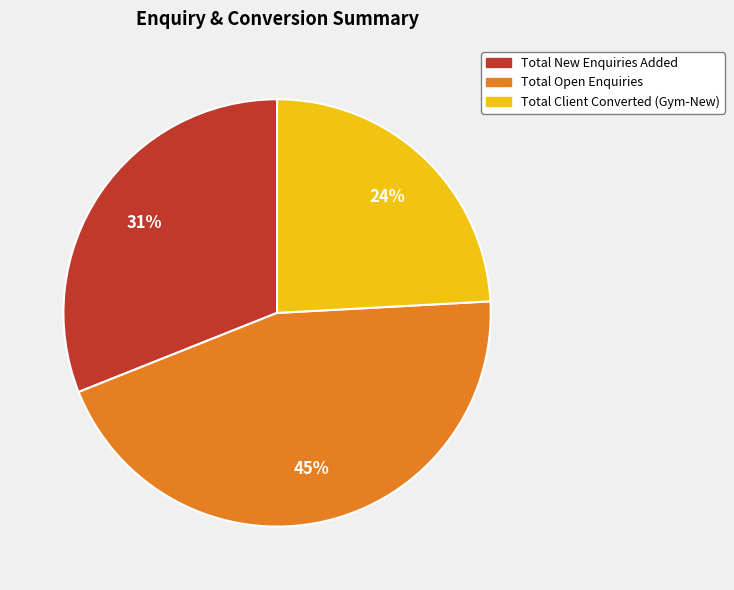

To the nearest percent, what is the average slice percentage?

33%